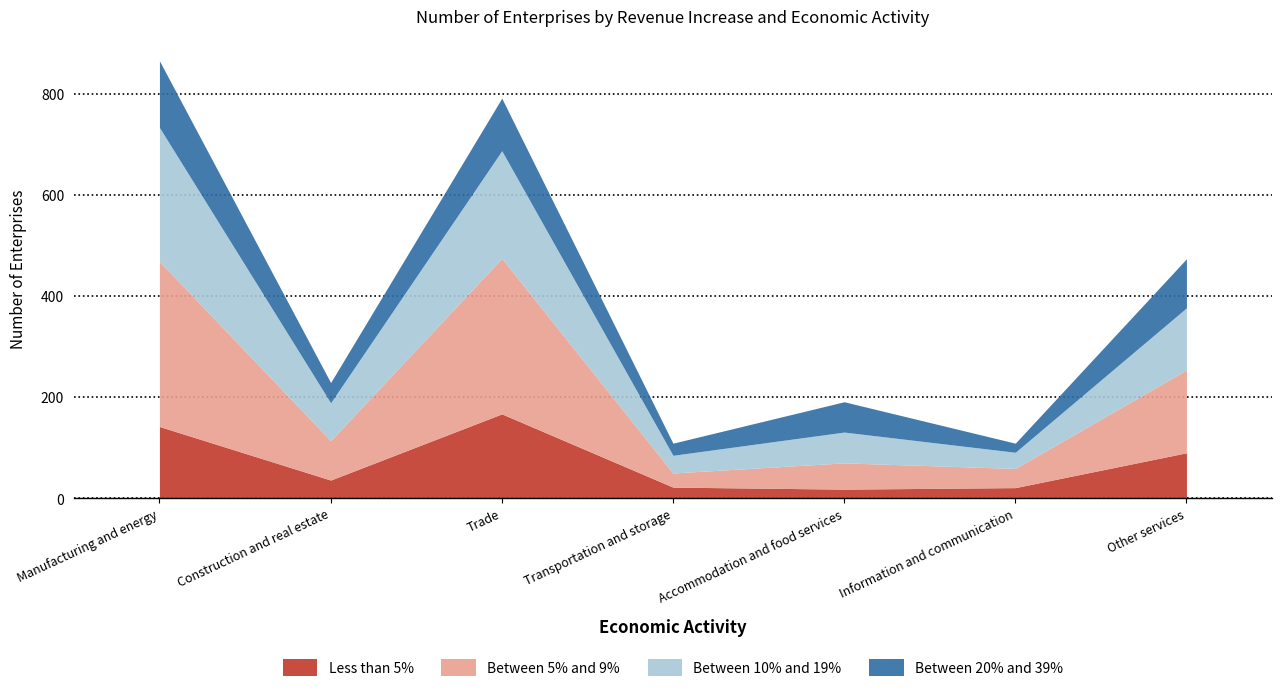

At which label is Between 20% and 39% closest to 75?

Accommodation and food services